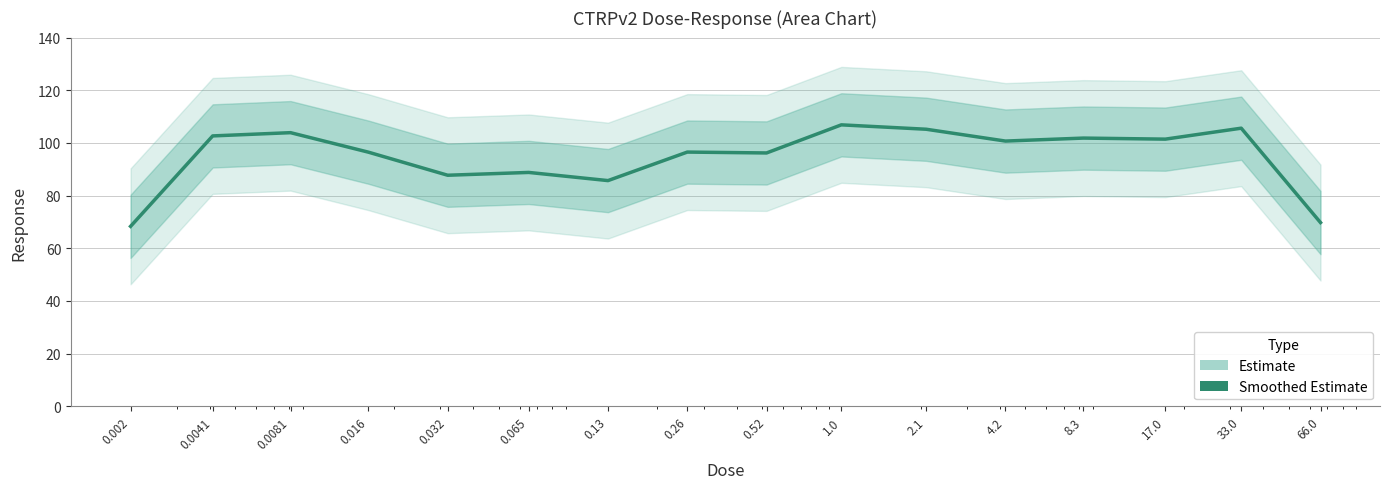

What is the approximate value at 0.002?

68.3